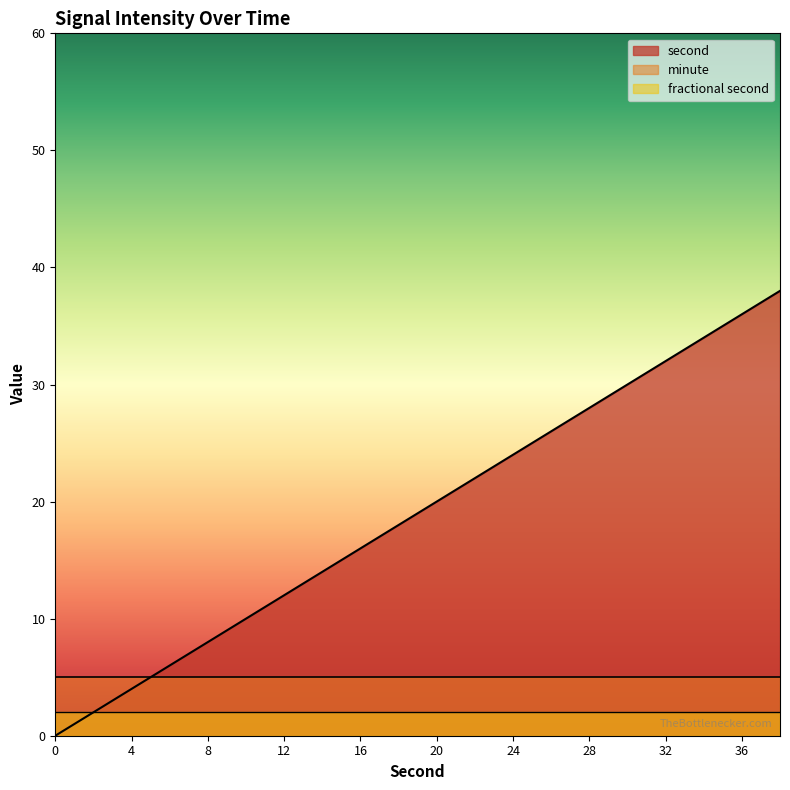

At which label is second closest to 19?

18